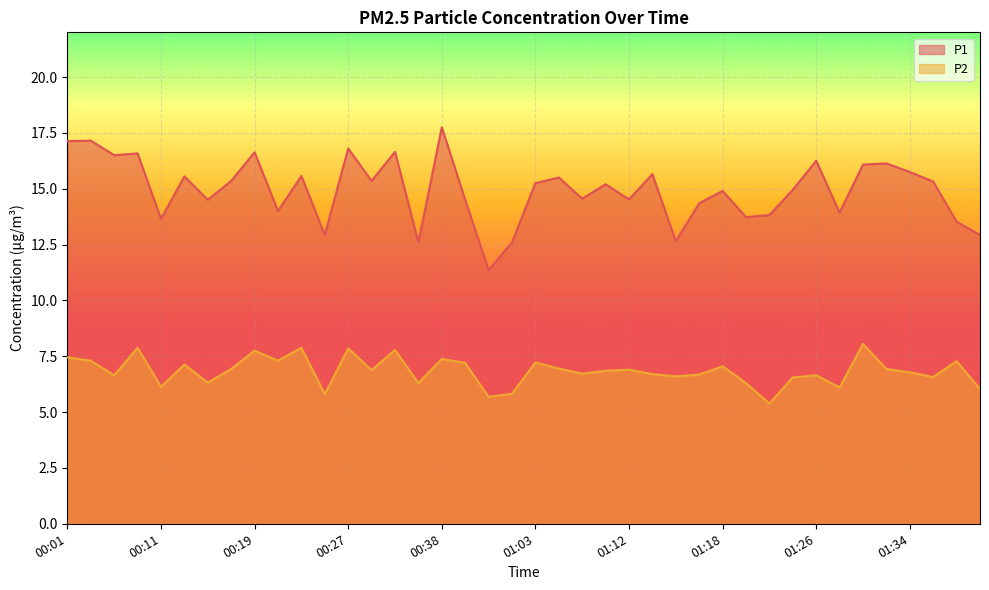

What is the average value of the P1 series?

15.0